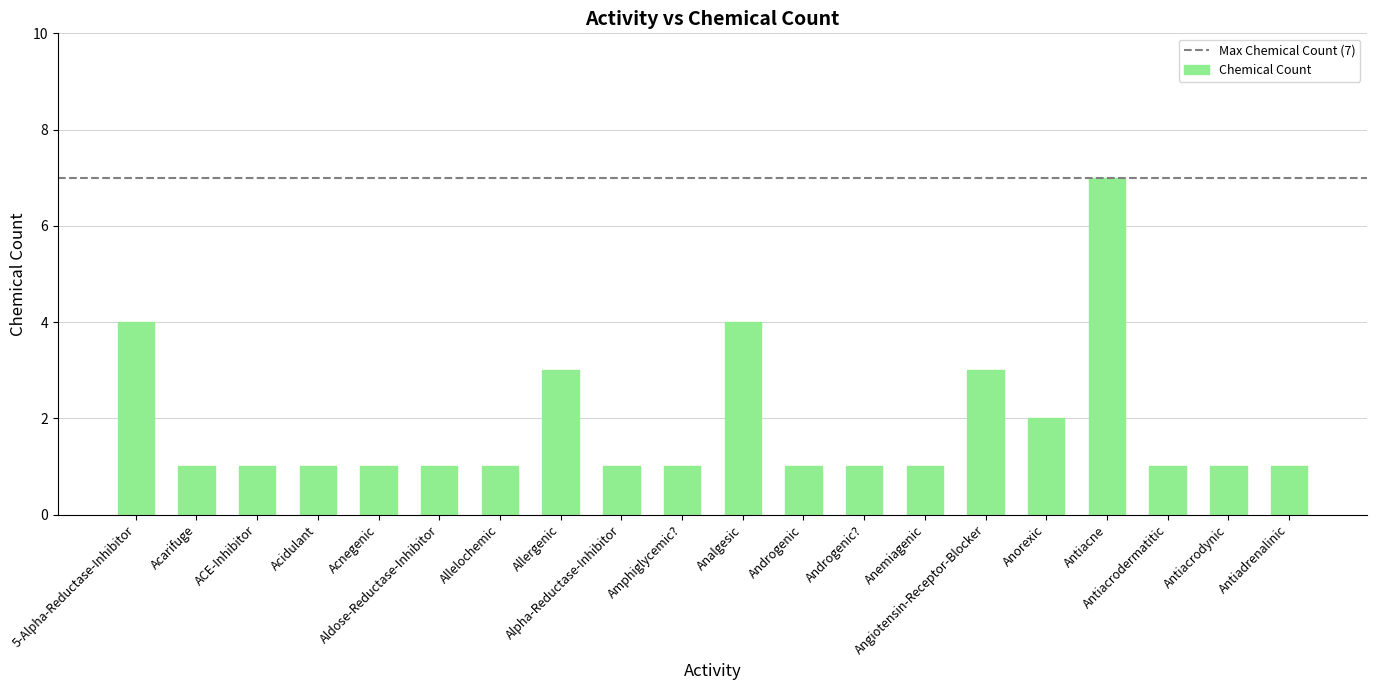

What is the value of the 2nd bar from the left?

1